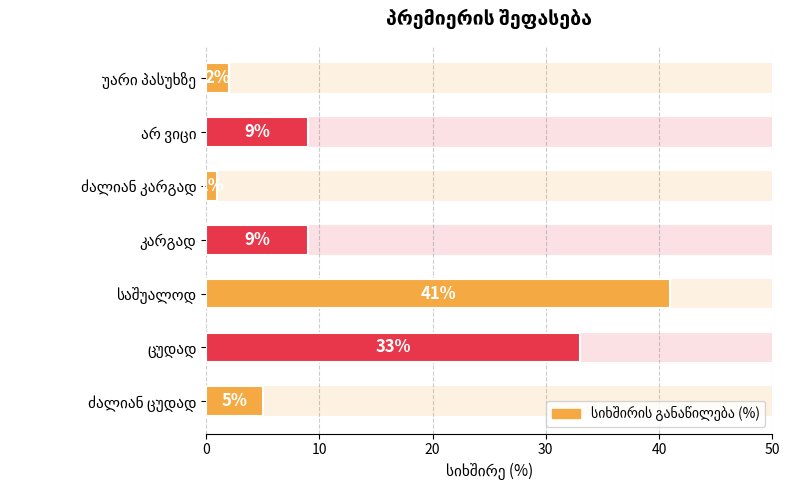

How many bars are there in total?

7